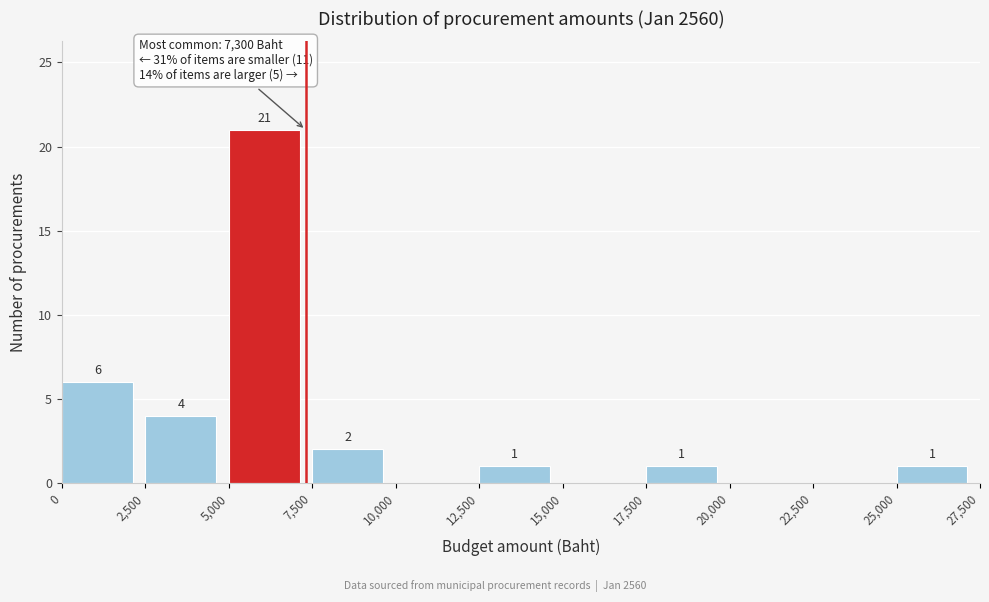

Which range on the x-axis has the tallest bar?

5,000 to 7,500